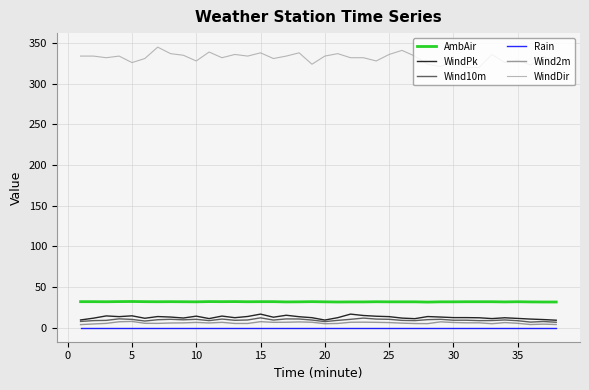

What is the greatest value displayed?

345.0